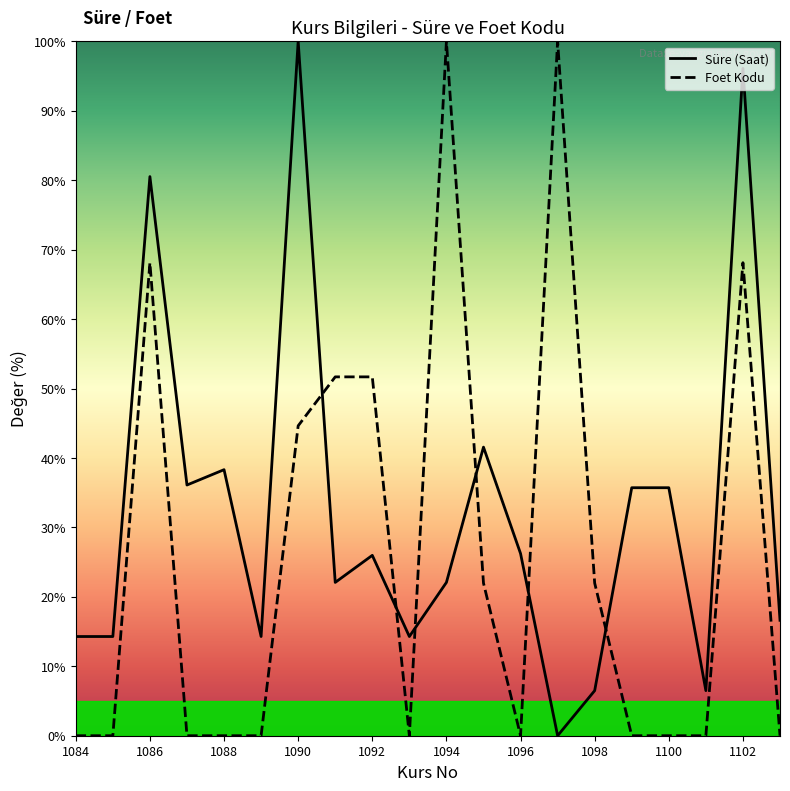

Which series has the largest total across all categories?

Süre (Saat)